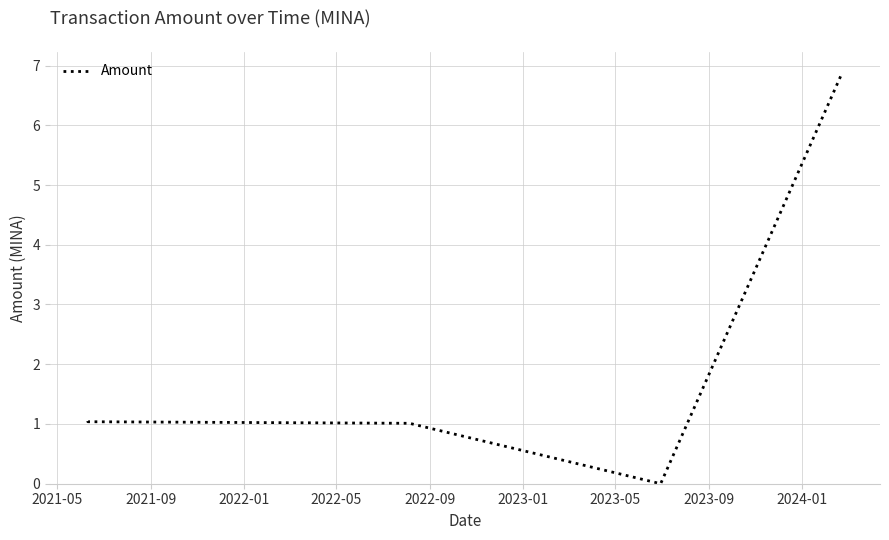

What is the sum of all values?

10.0